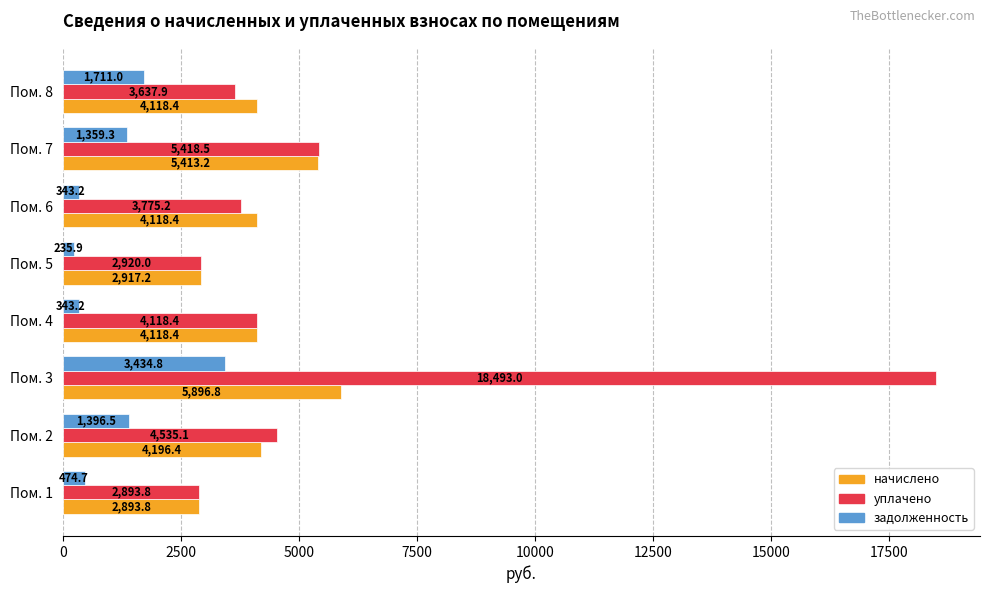

Which series has the widest spread of values?

уплачено